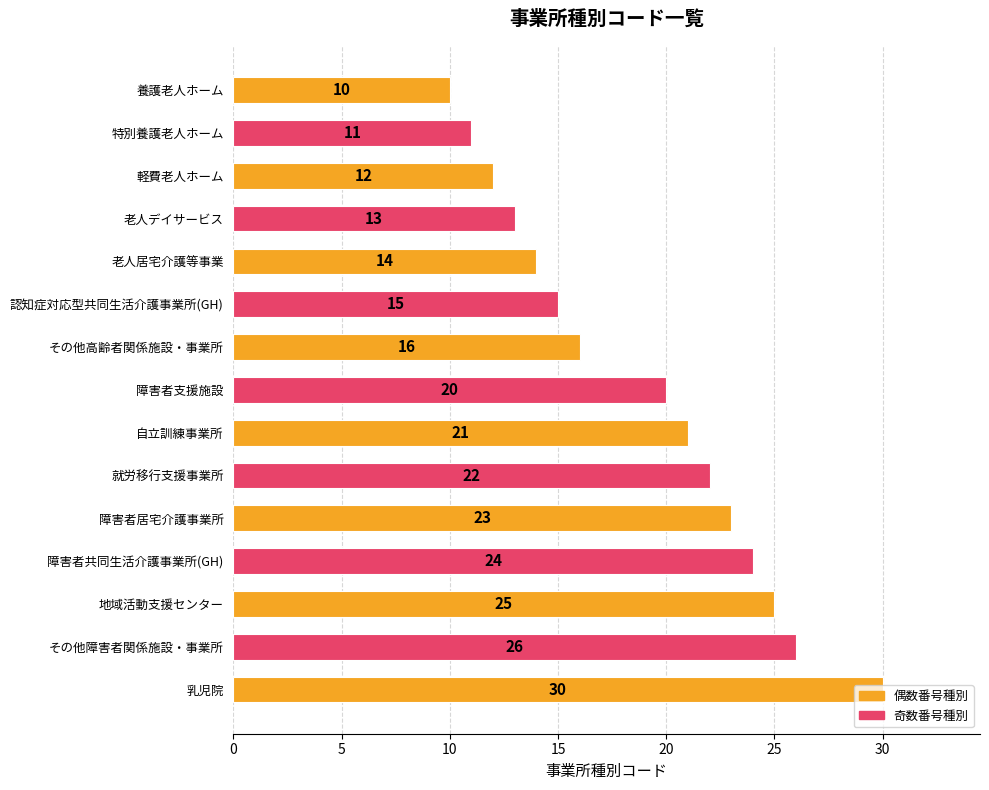

What is the label of the 13th bar from the bottom?

軽費老人ホーム